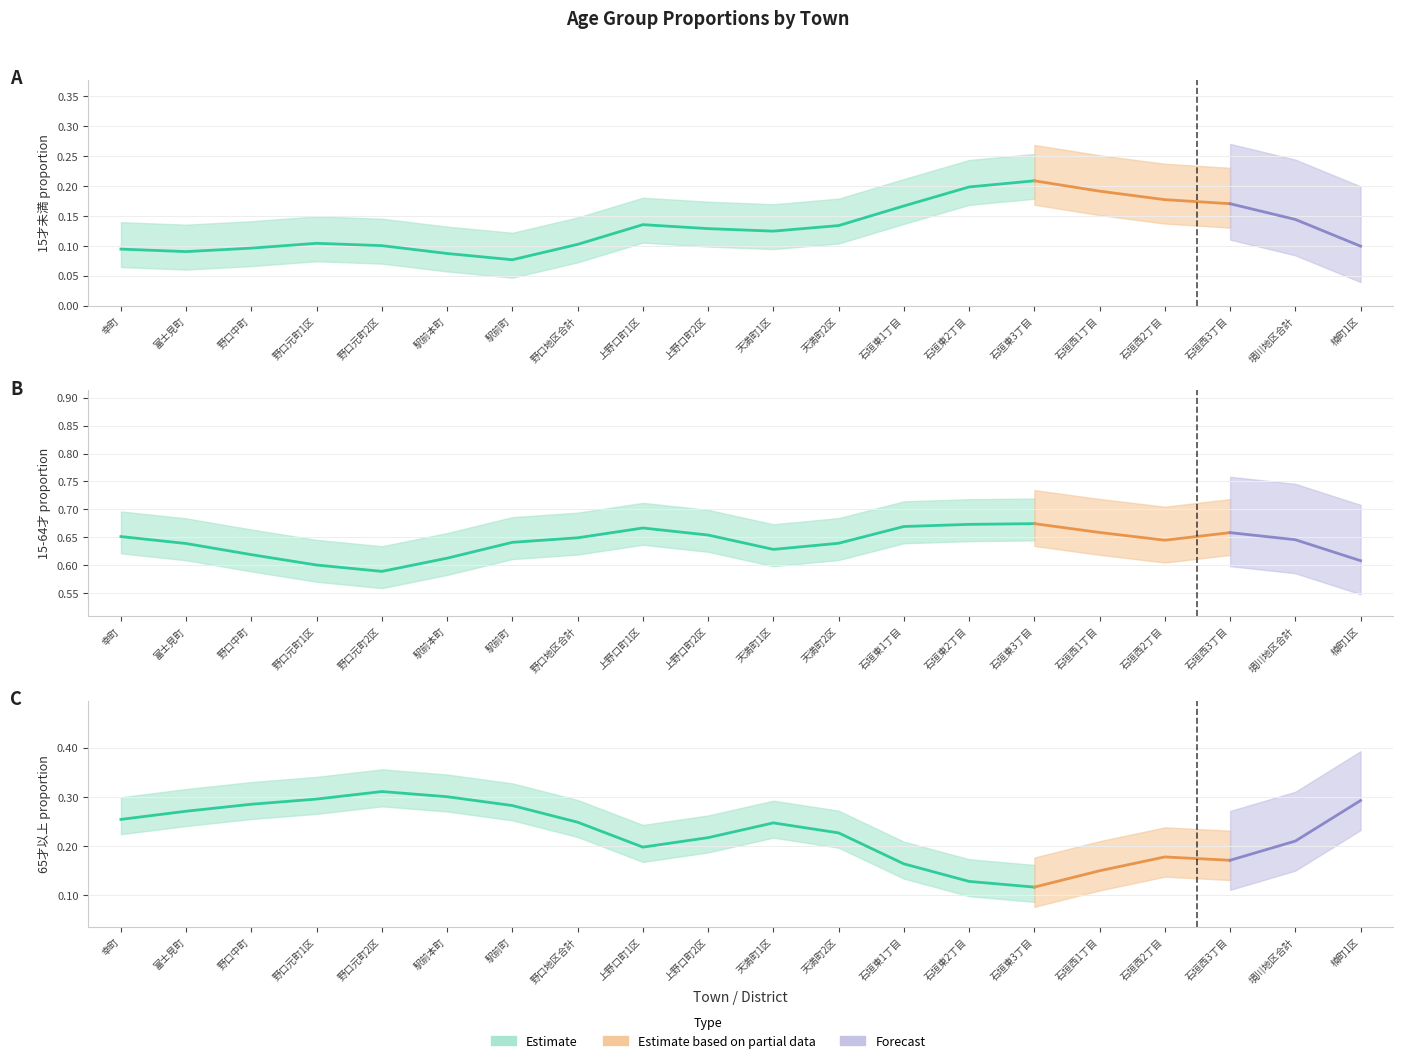

True or false: 15才未満割合 and 15-64才割合 intersect in this chart.

False